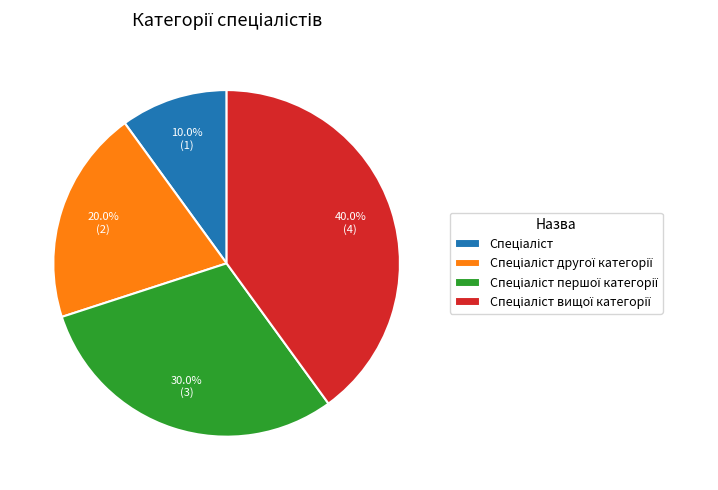

Is there a majority slice in this chart?

No